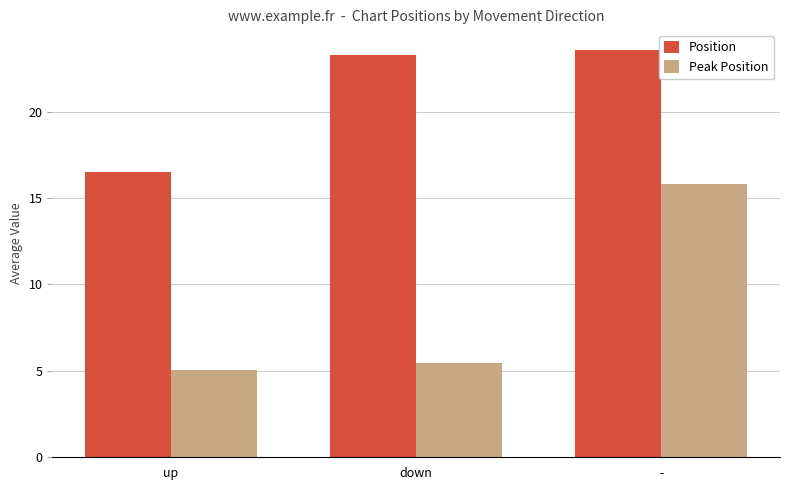

How many data points in Position are less than 23?

1